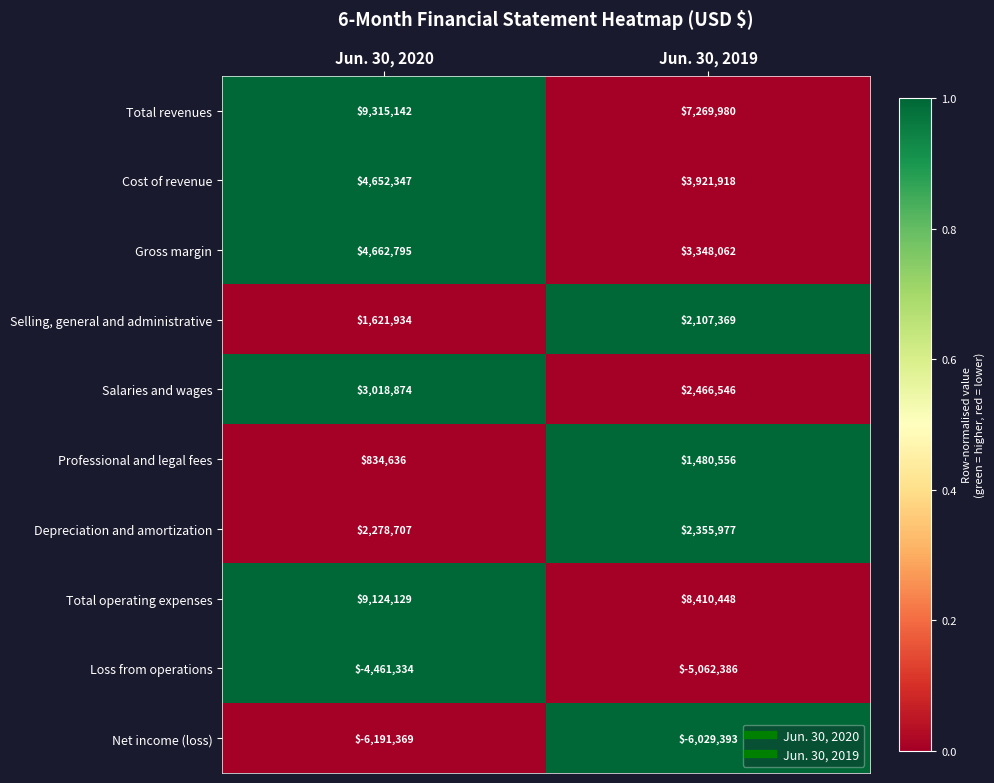

Where is Depreciation and amortization nearest to the value 2317342?

Jun. 30, 2020